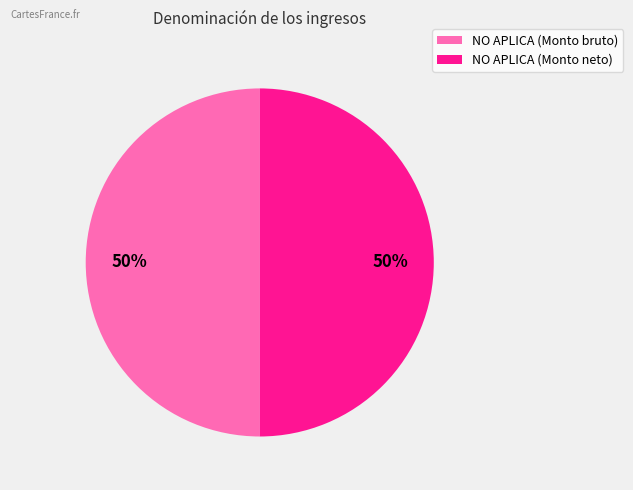

The NO APLICA (Monto bruto) slice represents 61% of the pie. True or false?

False